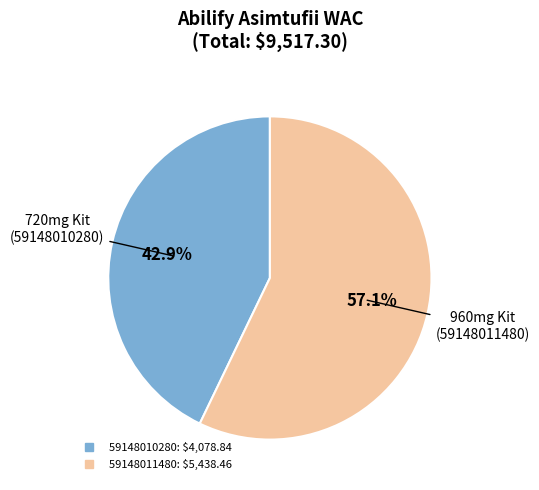

To the nearest percent, what percentage of the pie is 59148010280?

43%